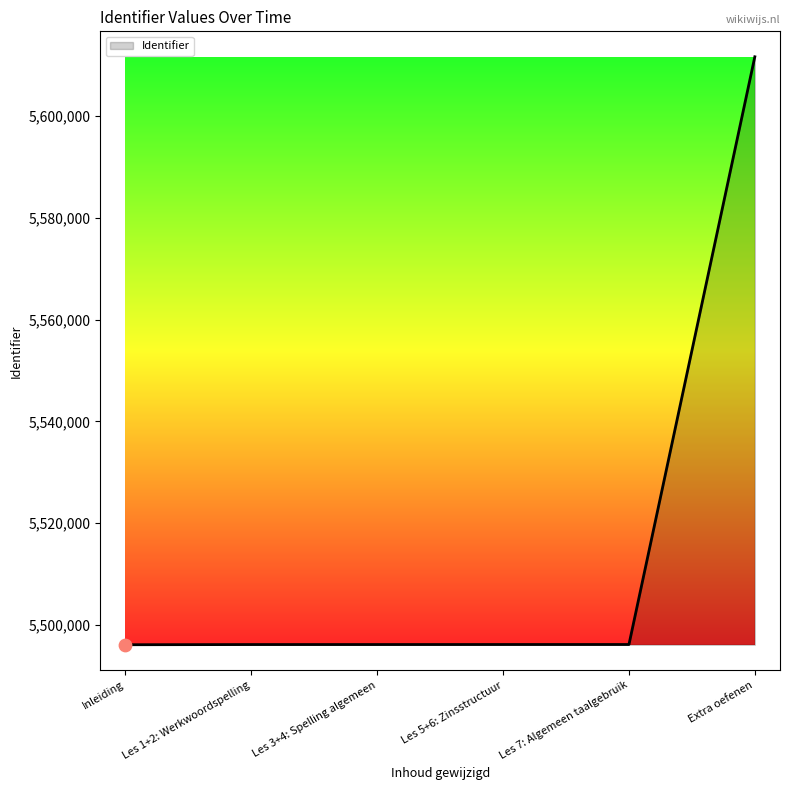

Approximately how many times larger is the value at Les 7: Algemeen taalgebruik compared to Inleiding?

1.0